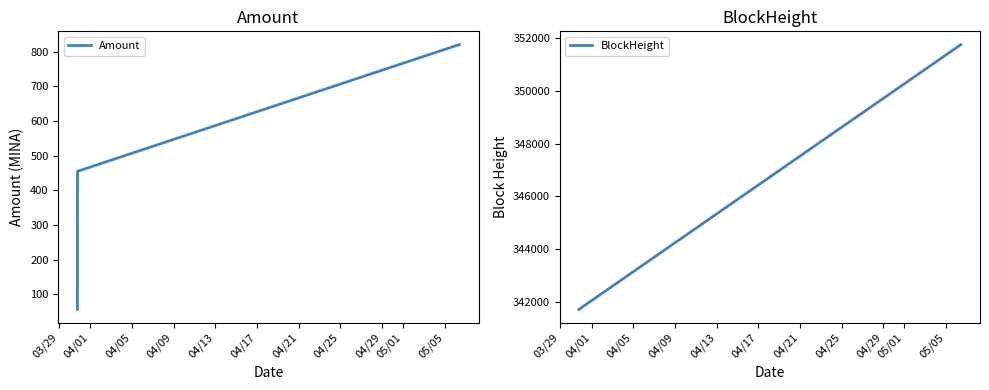

Count the number of categories in the chart.

5